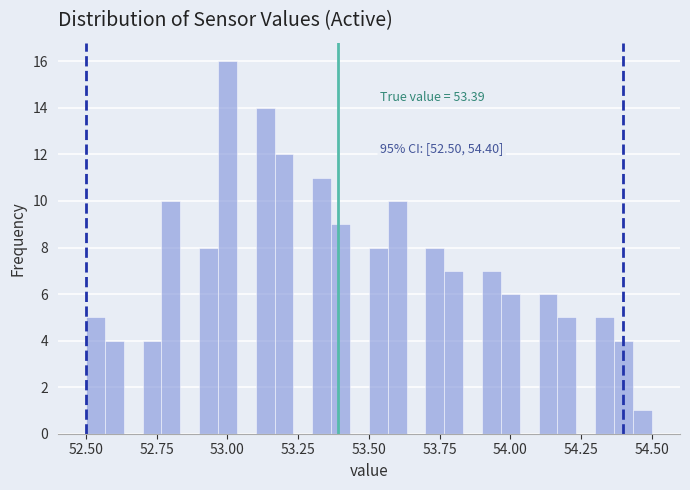

Read against the x-axis, roughly where is the centre of the tallest bar?

53.00